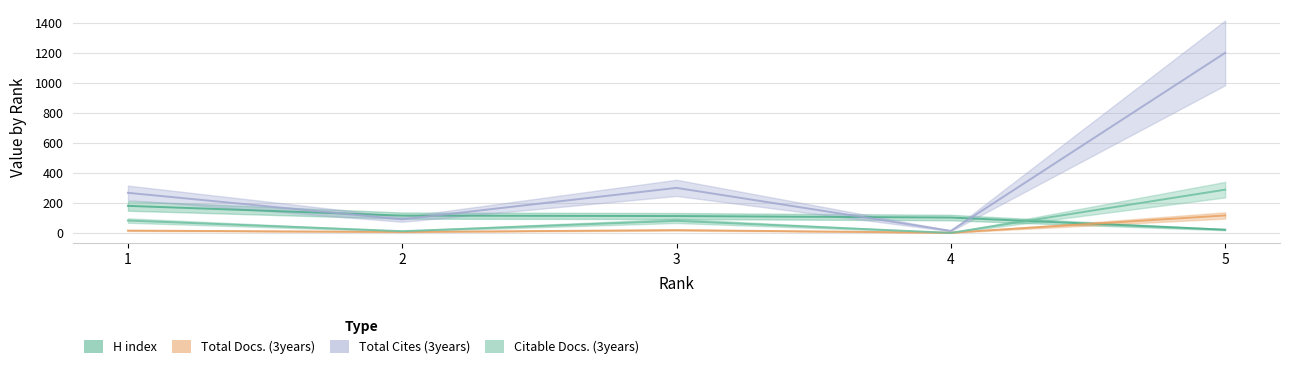

True or false: Total Cites (3years) has more than 2 interior local peaks.

False